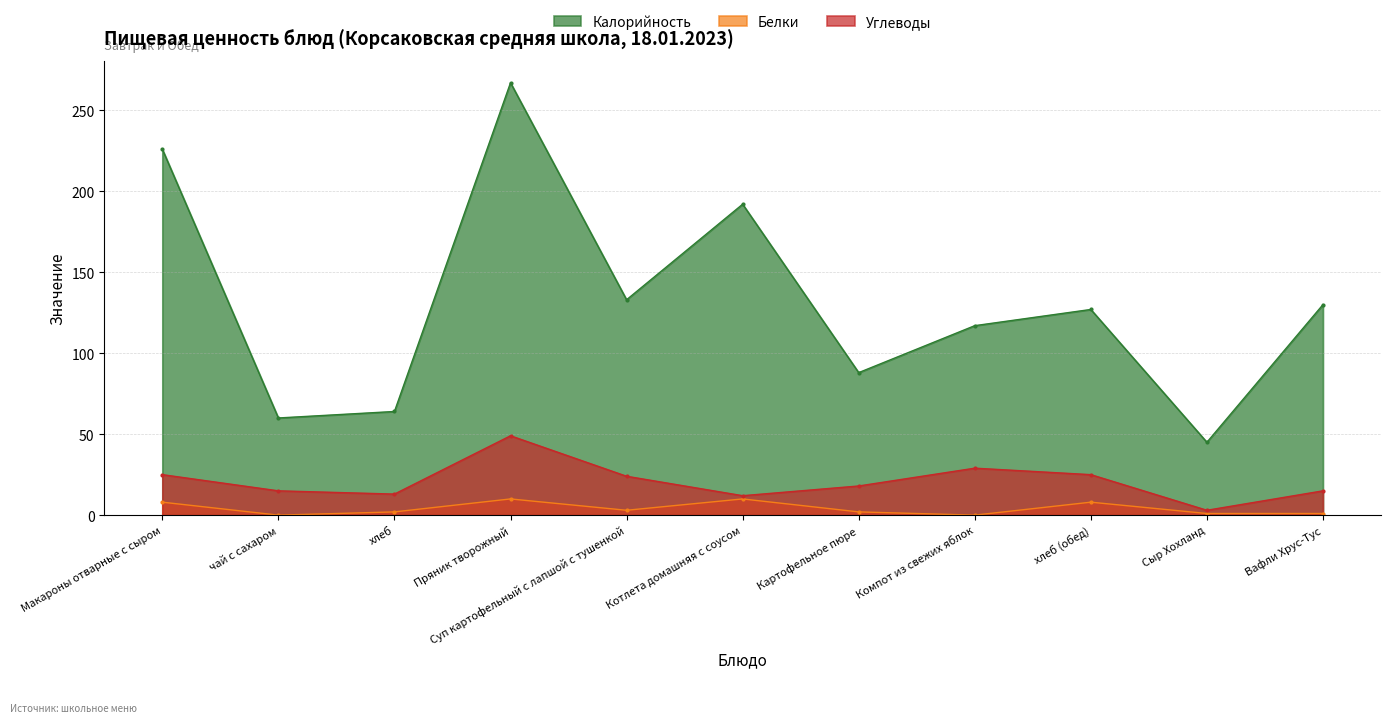

How many lines are shown in the chart?

3